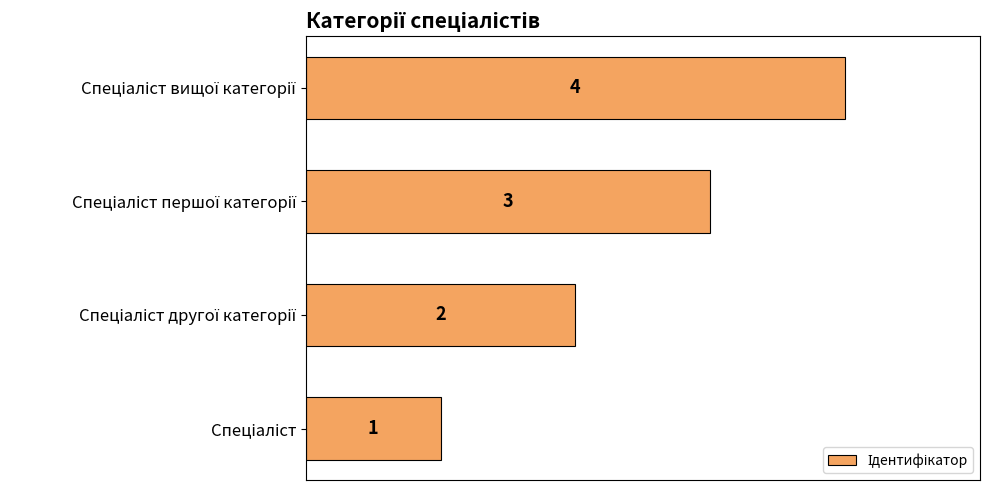

How many values are between 2 and 4?

3